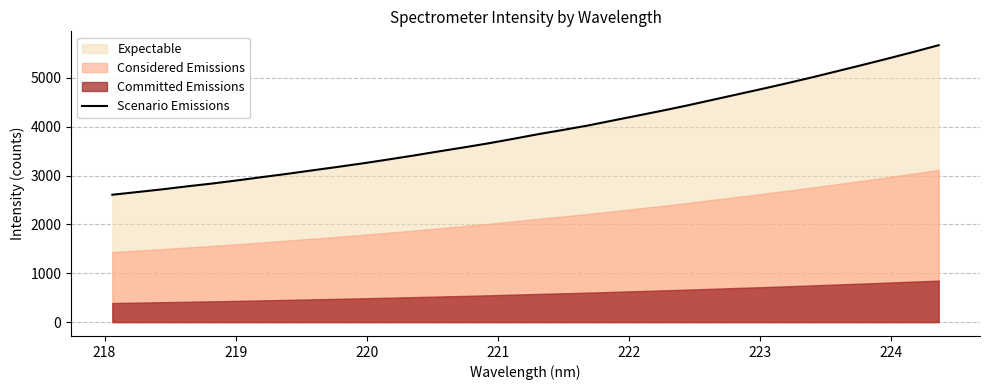

What is the lowest value of the Scenario Emissions series?

2608.7